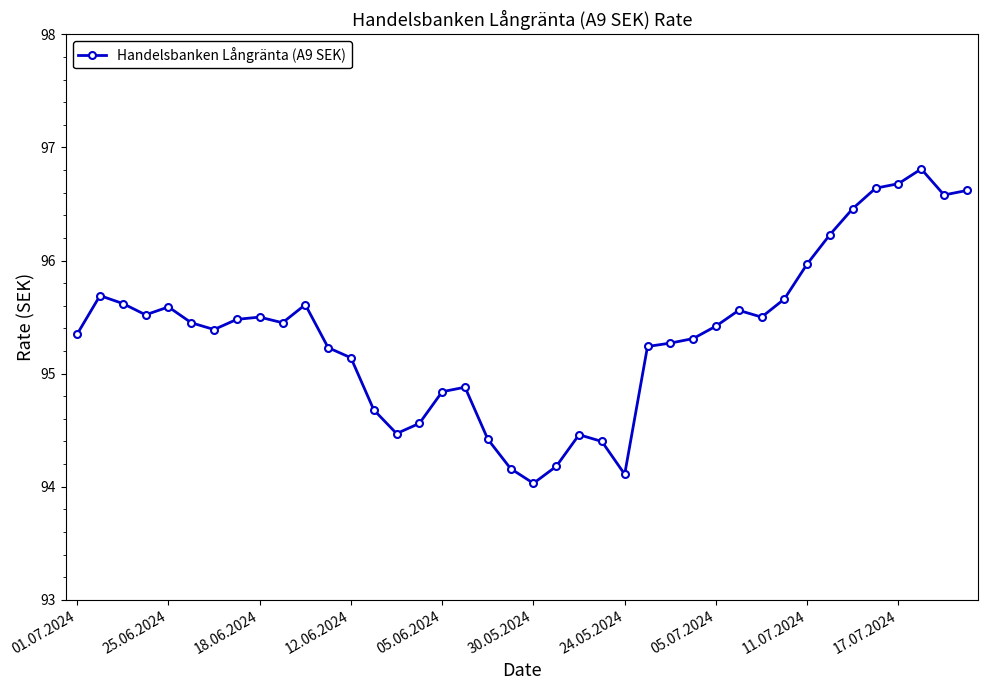

What is the average value?

95.4